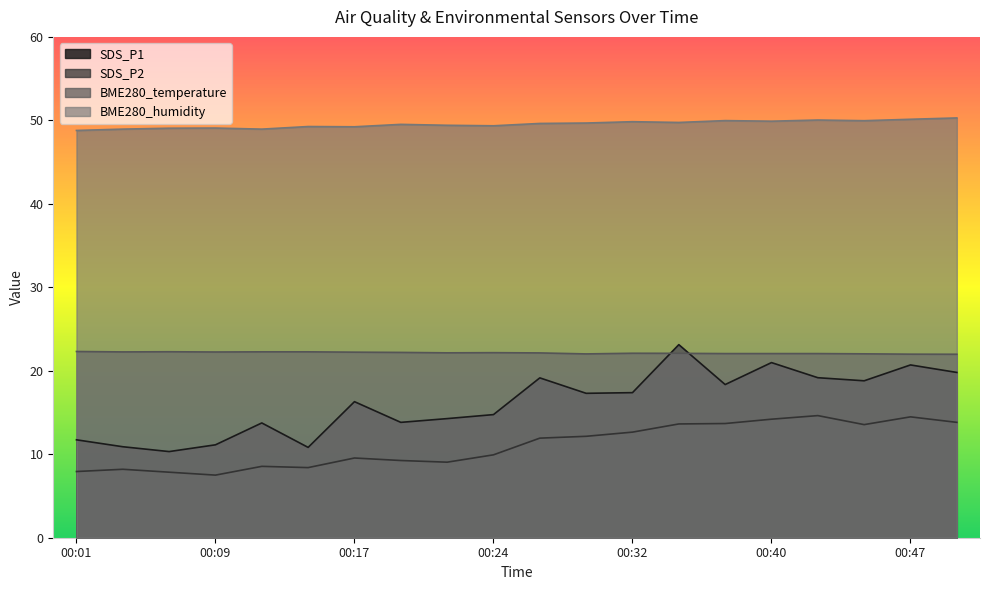

True or false: SDS_P1 and BME280_humidity intersect in this chart.

False